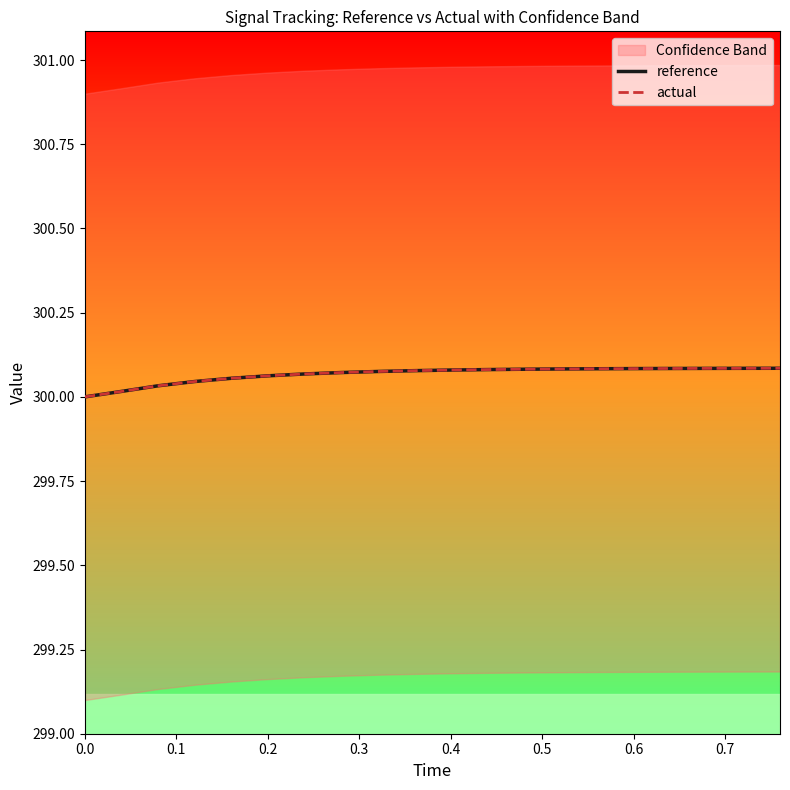

What is the highest value of the actual series?

300.1